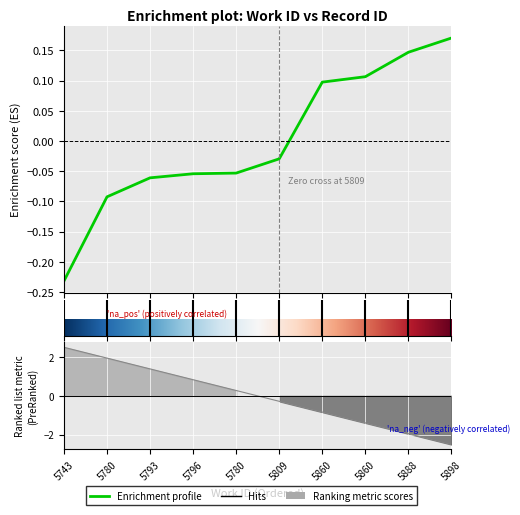

Is this an area chart (filled region under the line)?

No